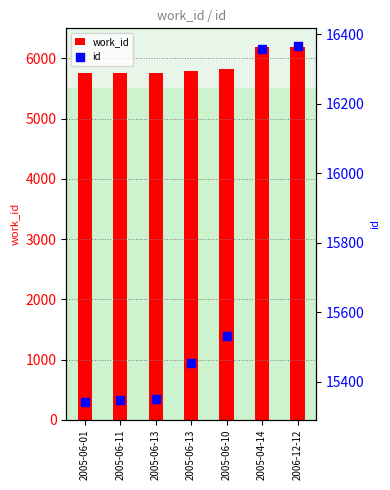

What are all the series names shown in the legend?

work_id, id